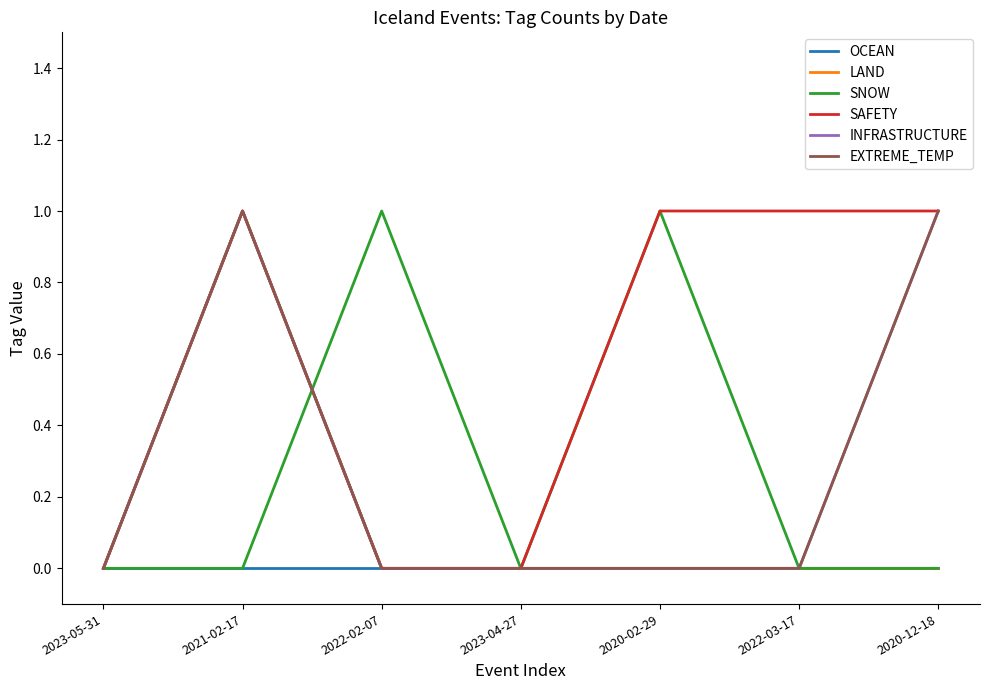

Rank the series by their maximum value, from highest to lowest.

LAND, SNOW, SAFETY, INFRASTRUCTURE, EXTREME_TEMP, OCEAN